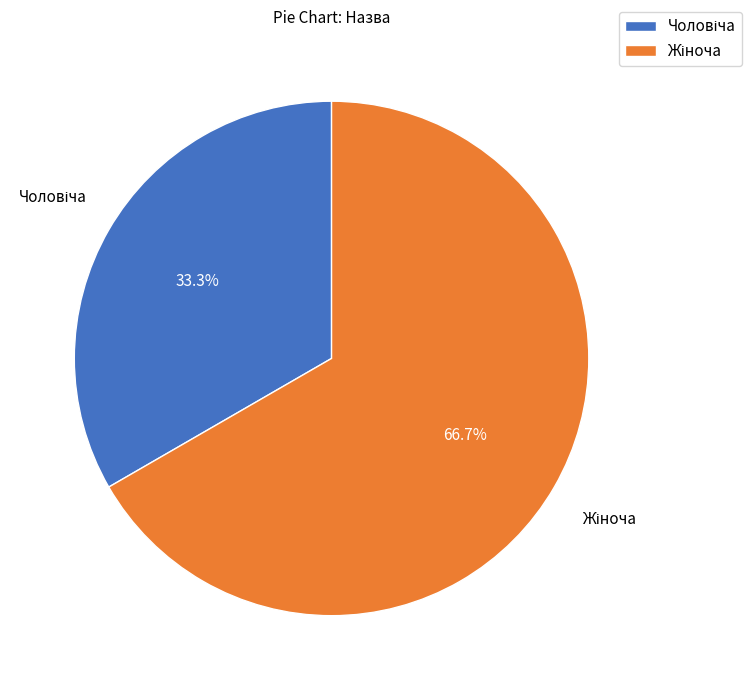

Is there any slice that represents more than half of the pie?

Yes